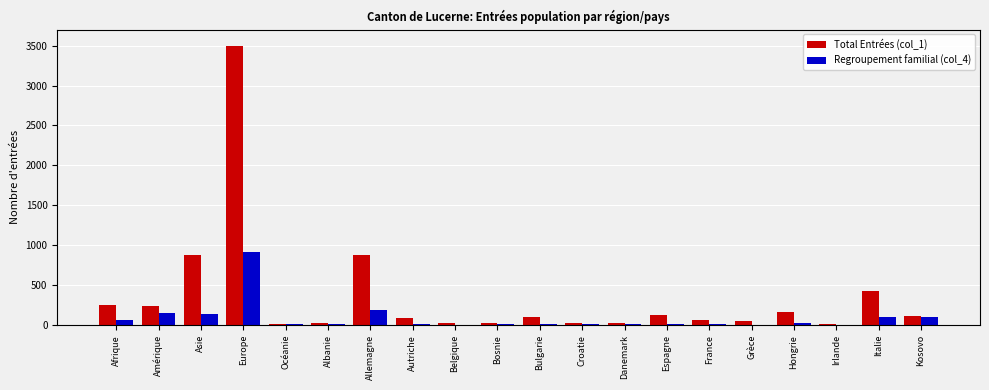

Which series has the largest range (max minus min)?

Total Entrées (col_1)